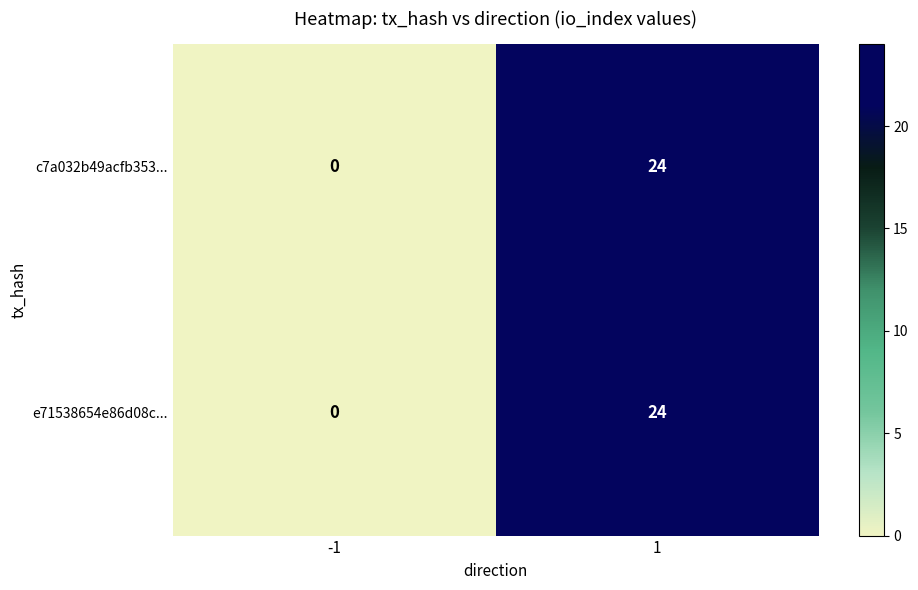

How many positive values does the e71538654e86d08c... series have?

1